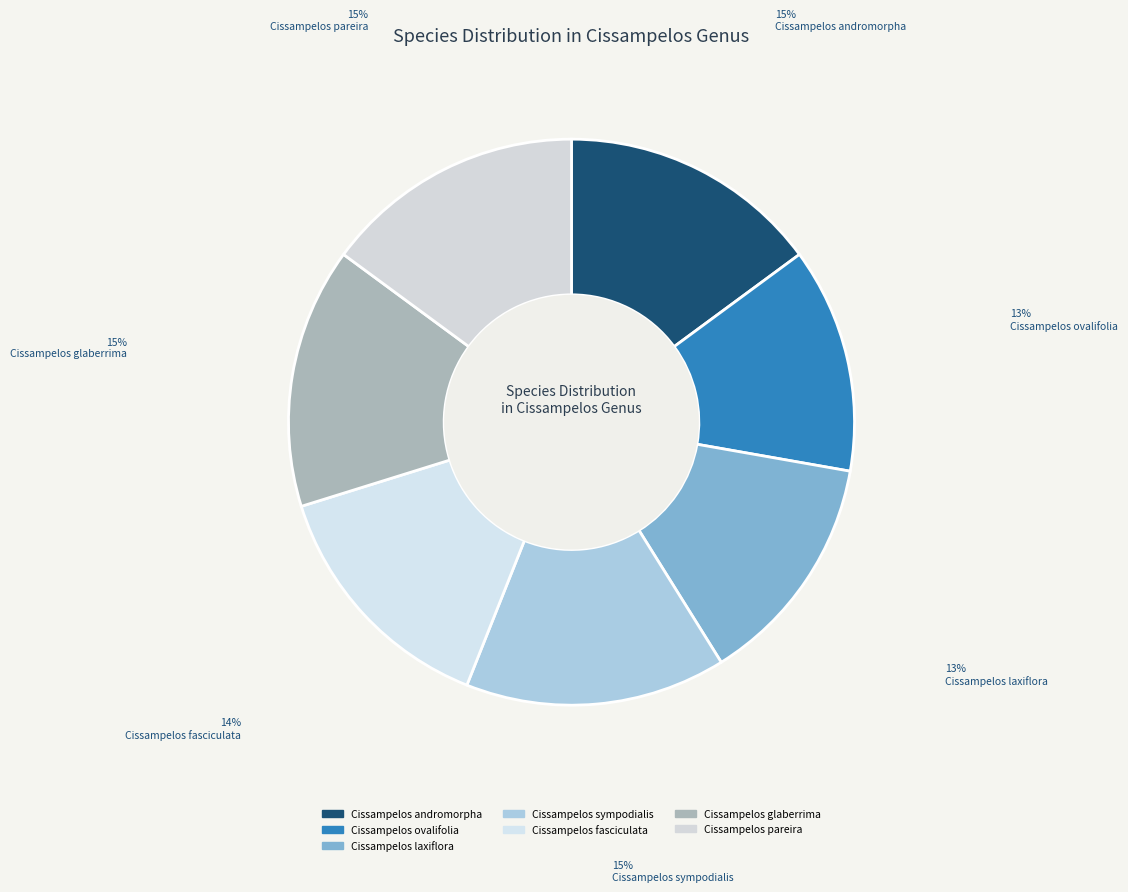

To the nearest percent, what portion does Cissampelos laxiflora represent?

13%